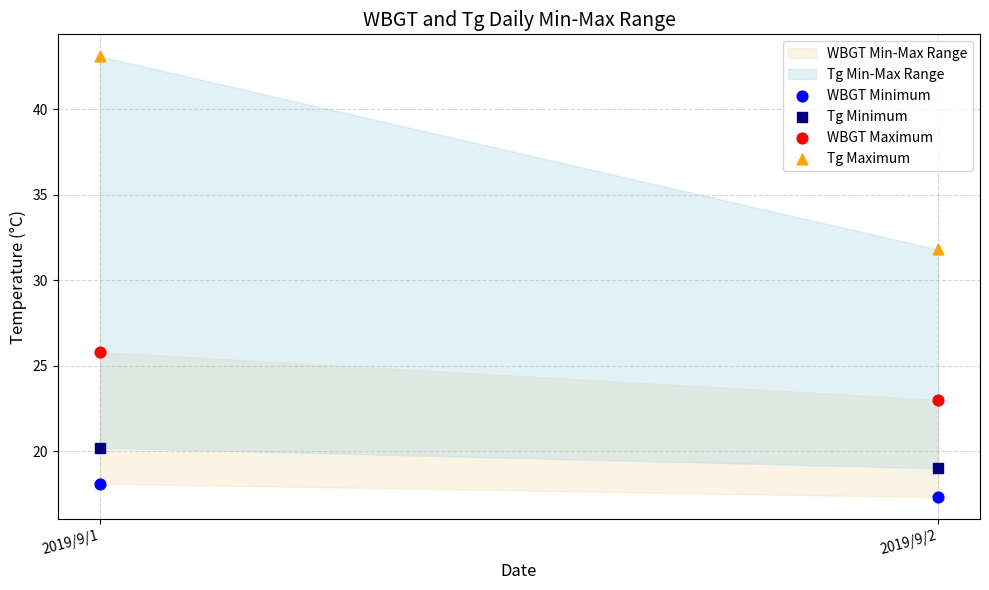

Which series reaches the maximum Y coordinate?

Tg Maximum